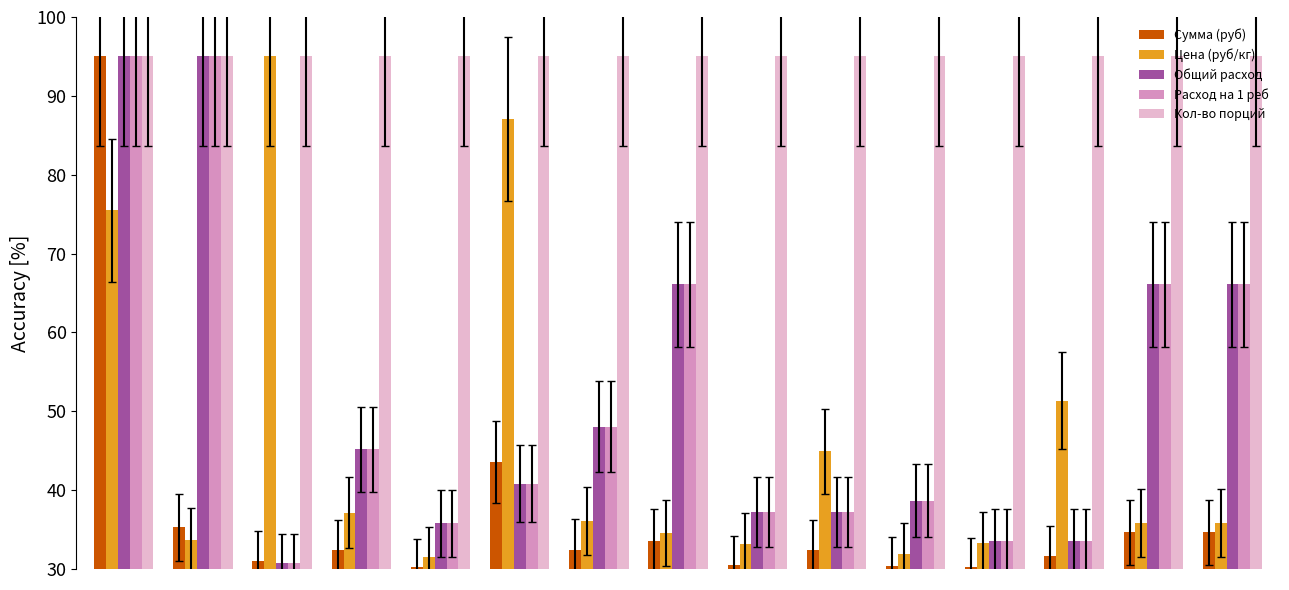

What is the minimum value shown in the chart?

30.2